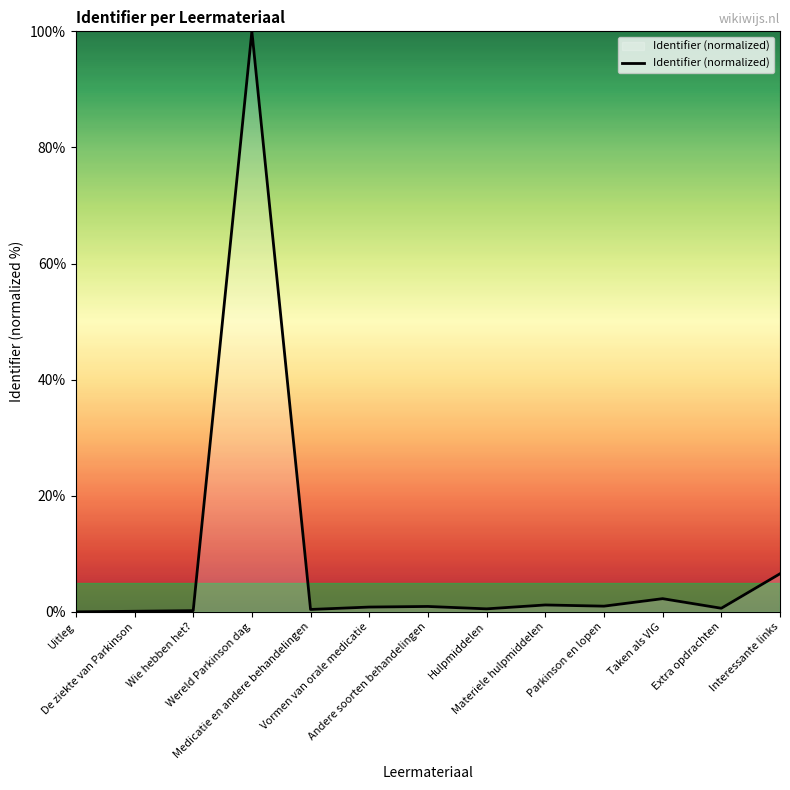

What is the average value?

8.8